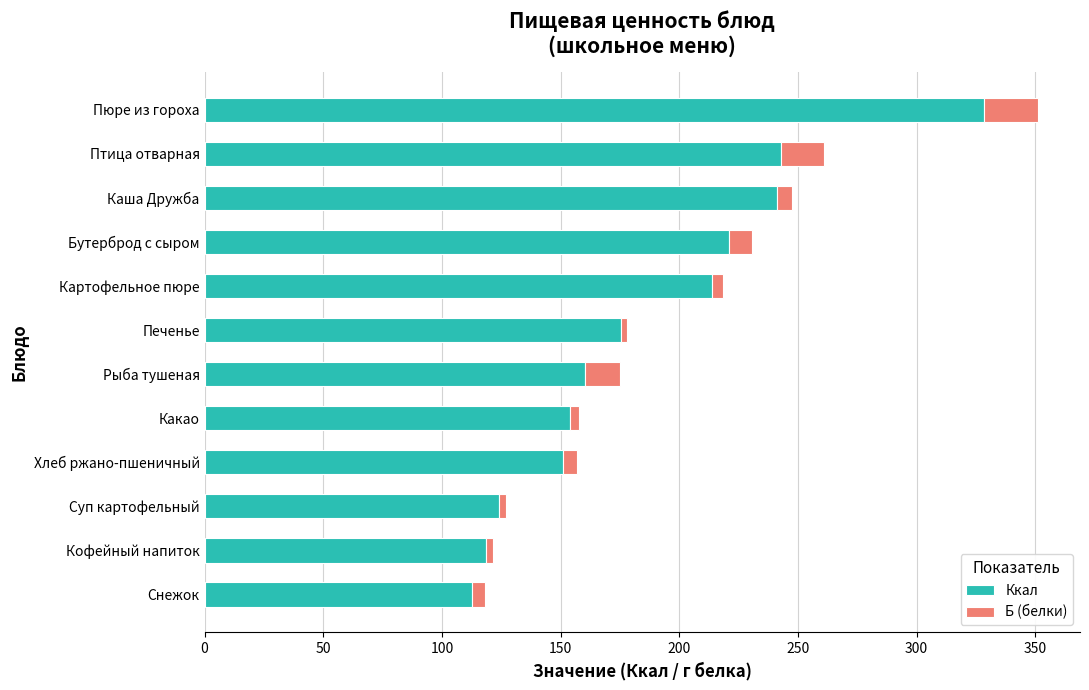

What is the average value of the Ккал series?

186.9